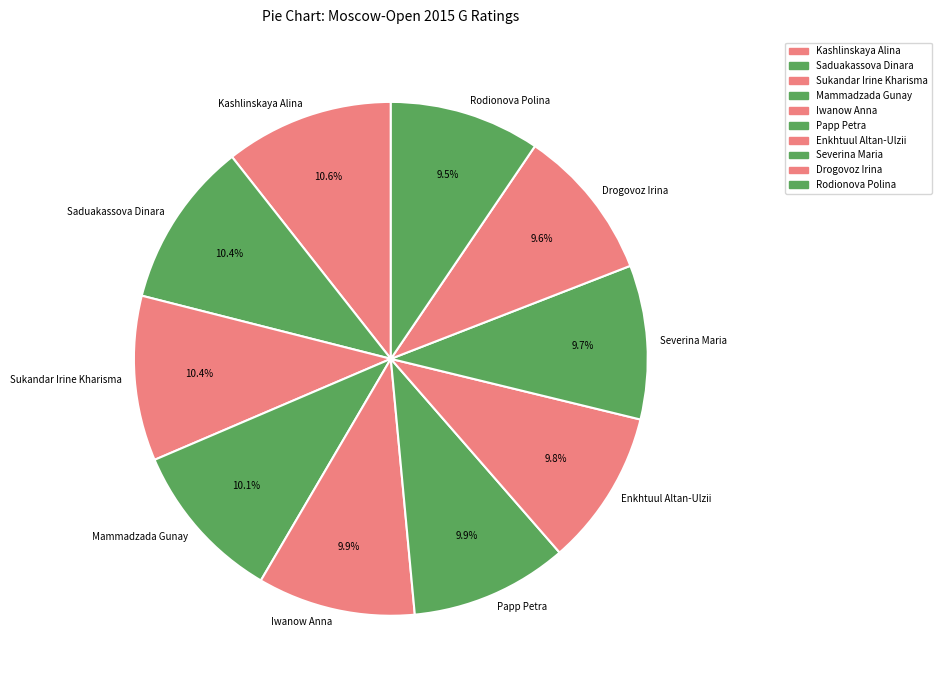

How much of the chart is everything except Mammadzada Gunay?

89.9%